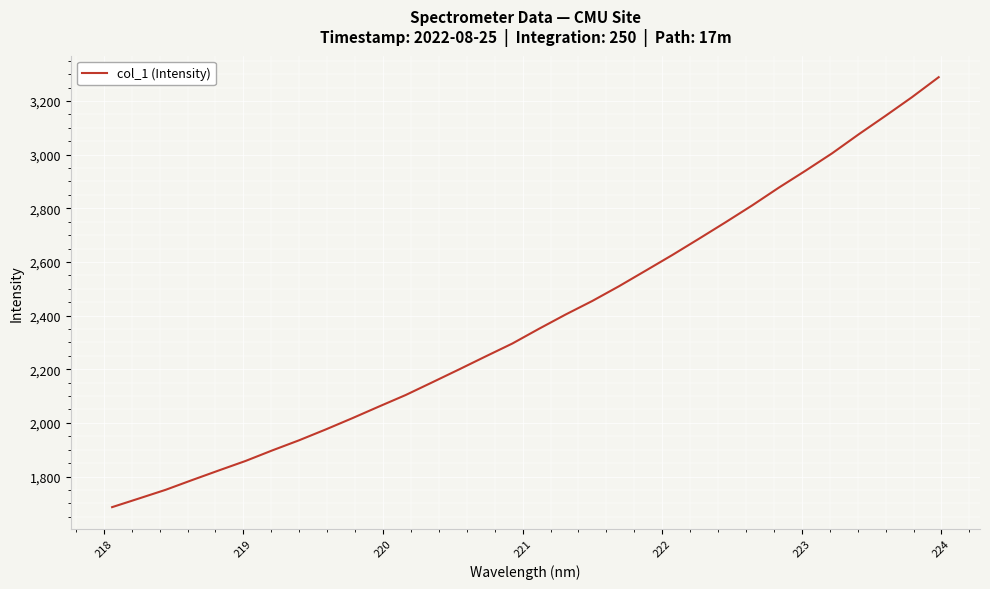

What is the difference between the maximum and minimum values?

1602.8